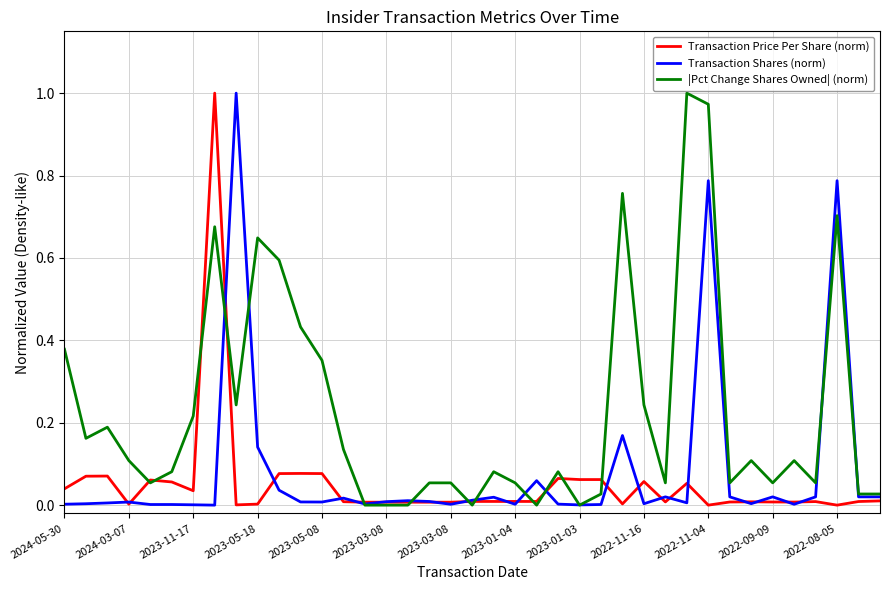

List the series in order of their overall mean, highest first.

|Pct Change Shares Owned| (norm), Transaction Shares (norm), Transaction Price Per Share (norm)